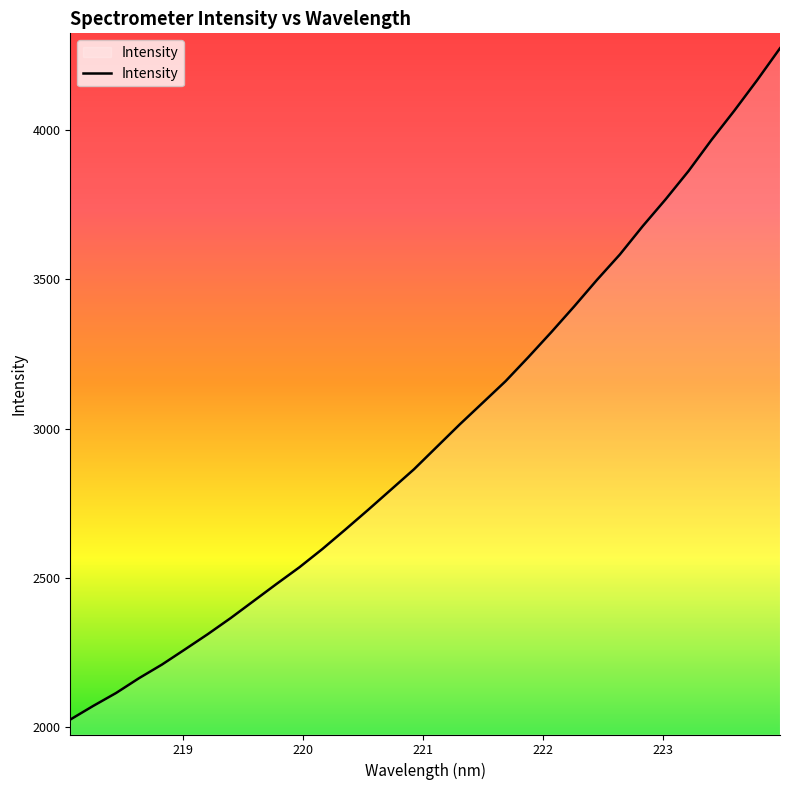

What is the maximum value shown in the chart?

4273.7